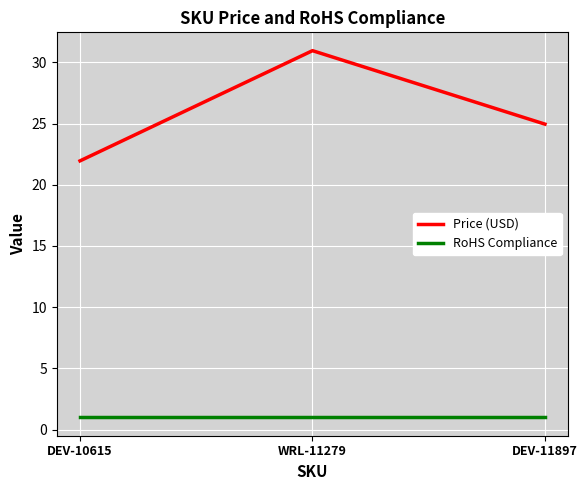

Is the value of Price (USD) at DEV-10615 greater than the value of RoHS Compliance at WRL-11279?

Yes